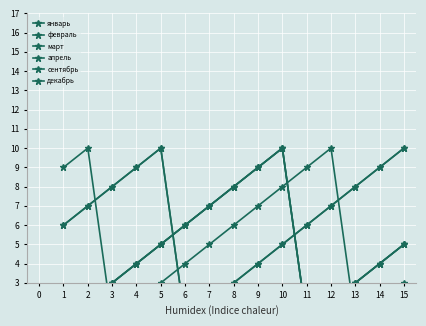

Which series changed the most between 4 and 6?

февраль